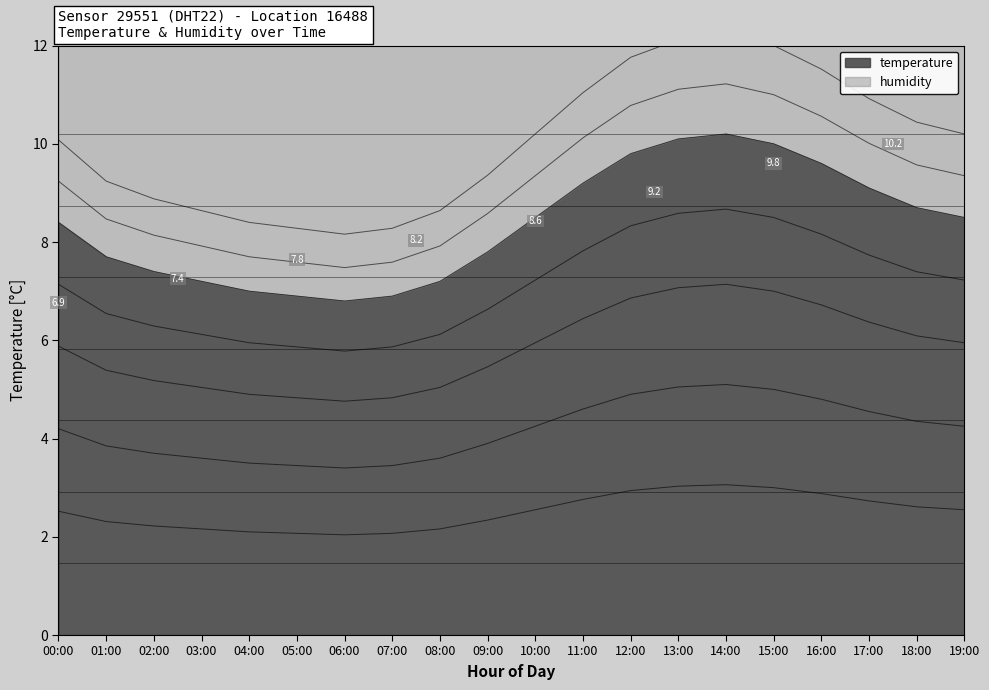

Where is the first local minimum?

06:00